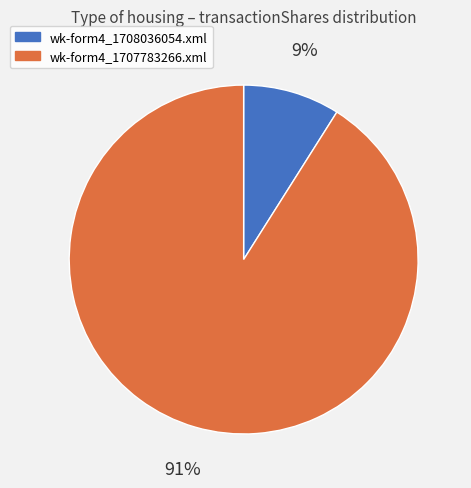

Between wk-form4_1708036054.xml and wk-form4_1707783266.xml, which is larger?

wk-form4_1707783266.xml